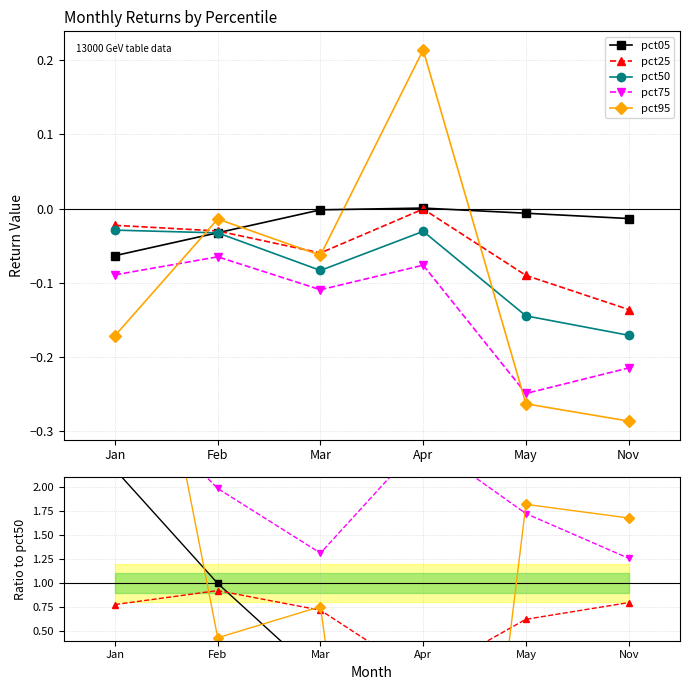

What is the greatest value displayed?

5.9